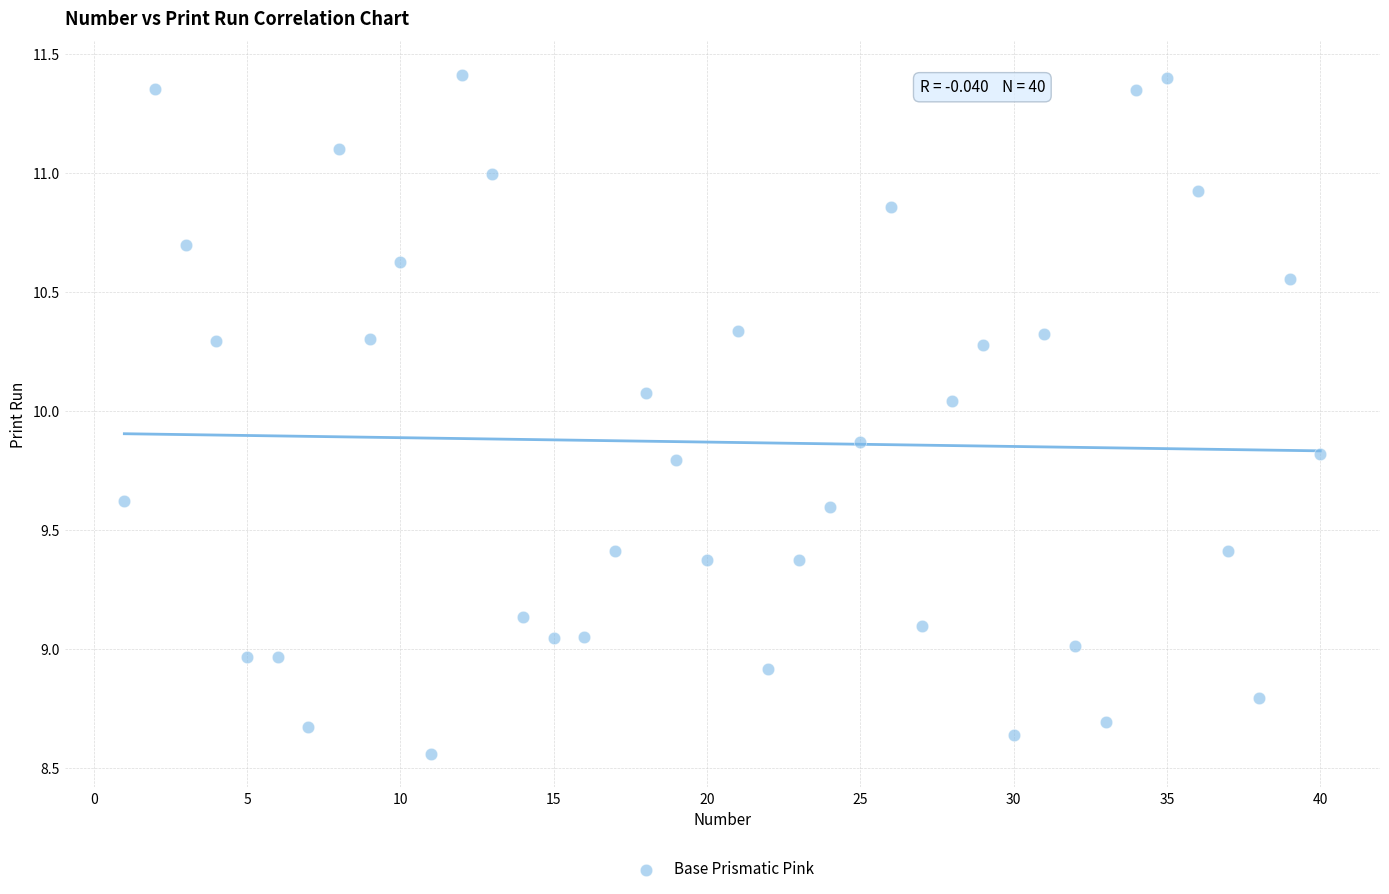

What is the range of Y values (max minus min)?

2.8